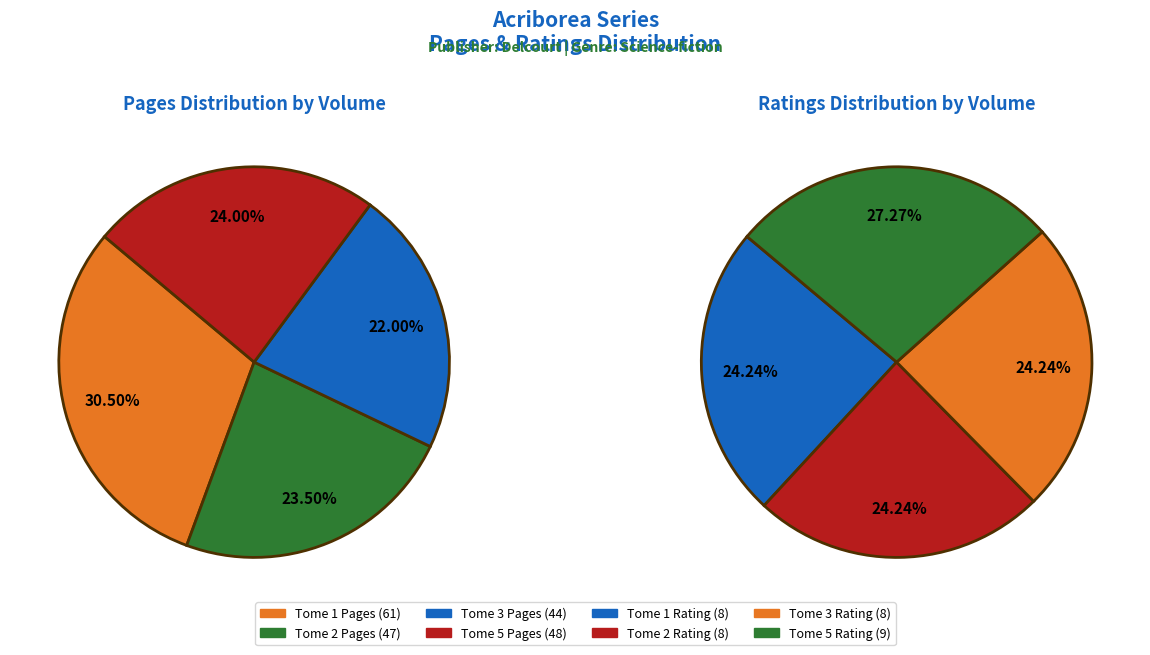

To the nearest percent, what is the difference between the largest and smallest slice percentages?

3%